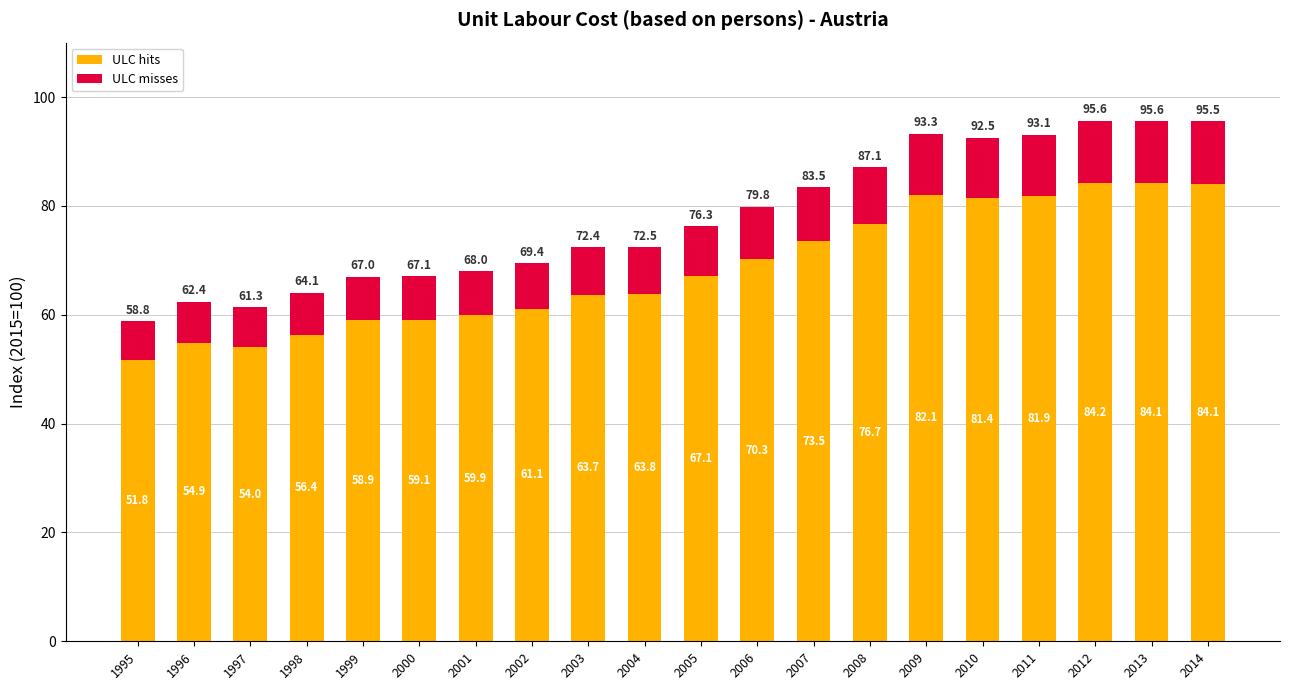

Which category has the lowest value in the ULC hits series?

1995